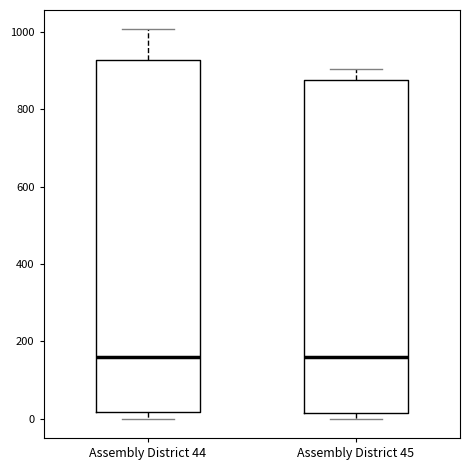

Where does the upper whisker of the box for Assembly District 45 end on the y-axis? The values are not printed on the chart, so give them approximately, as read against the axis.

900